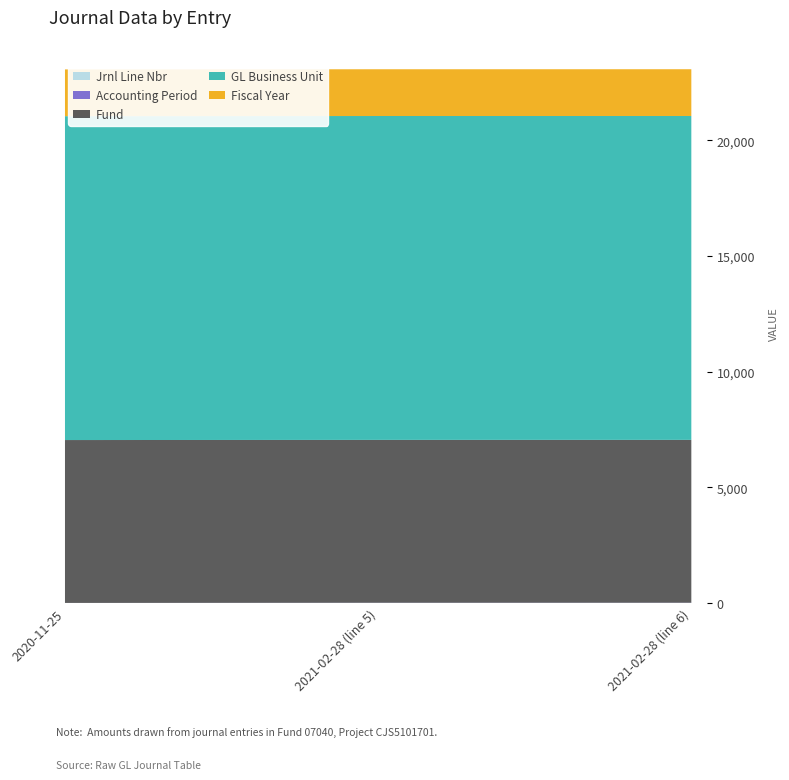

Reading left to right, what are all the values shown in this chart?

Jrnl Line Nbr: 2020-11-25=1	2021-02-28 (line 5)=5	2021-02-28 (line 6)=6
Accounting Period: 2020-11-25=5	2021-02-28 (line 5)=8	2021-02-28 (line 6)=8
Fund: 2020-11-25=7040	2021-02-28 (line 5)=7040	2021-02-28 (line 6)=7040
GL Business Unit: 2020-11-25=14000	2021-02-28 (line 5)=14000	2021-02-28 (line 6)=14000
Fiscal Year: 2020-11-25=2021	2021-02-28 (line 5)=2021	2021-02-28 (line 6)=2021